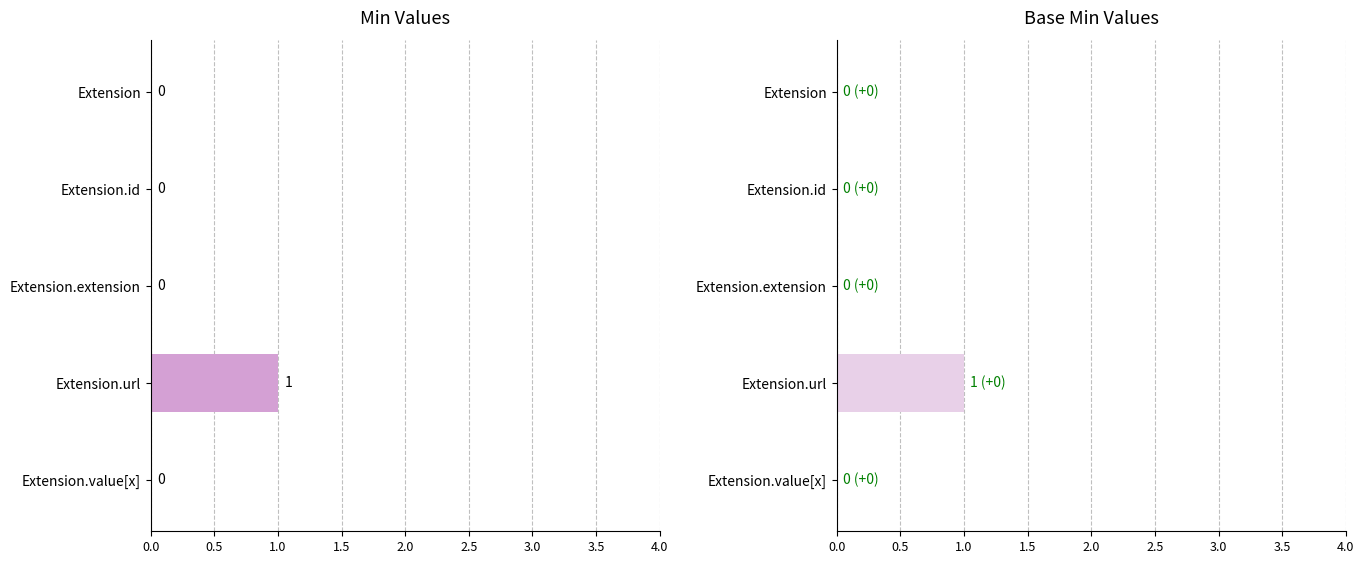

Is the value of Base Min at Extension.id greater than the value of Min at Extension.id?

No